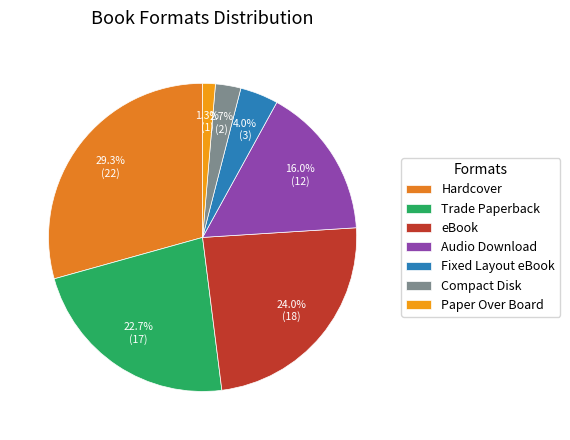

To the nearest percent, what is the difference between the largest and smallest slice percentages?

28%